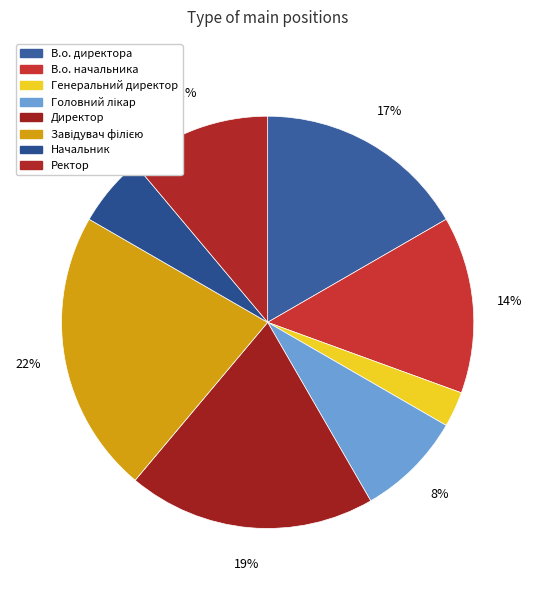

Approximately how many times larger is the value at Завідувач філією compared to Директор?

1.1